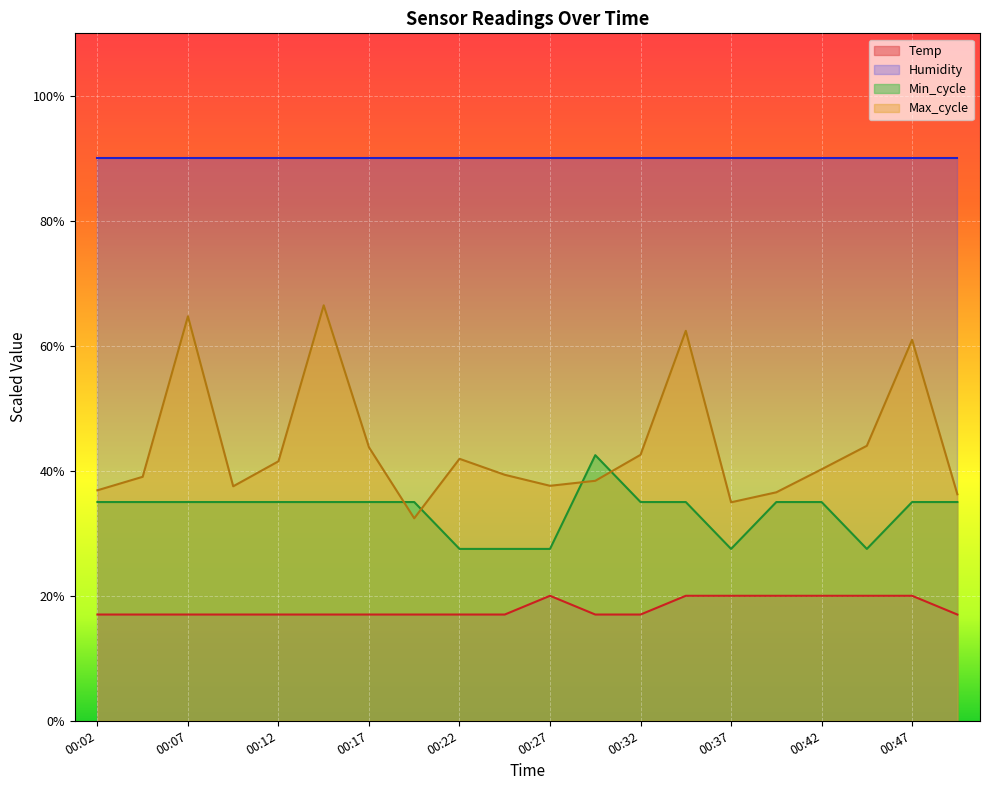

What is the greatest value displayed?

90.0